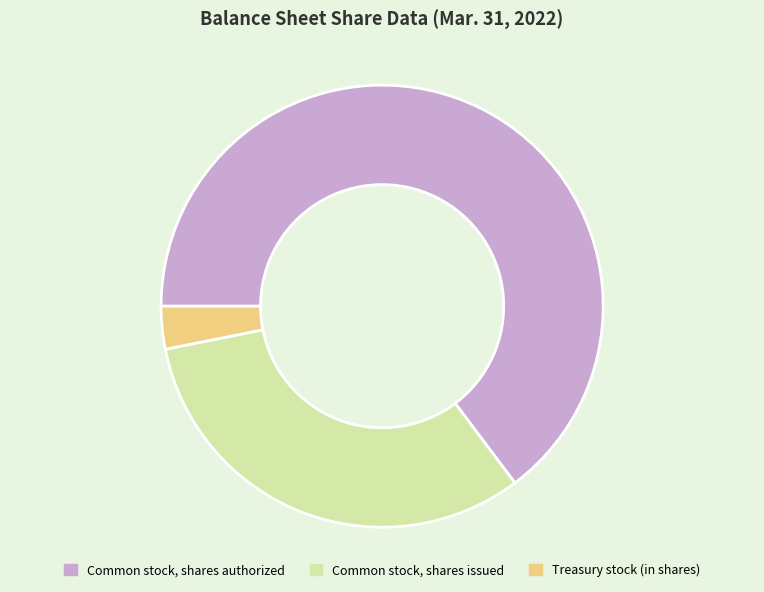

What is the majority slice?

Common stock, shares authorized